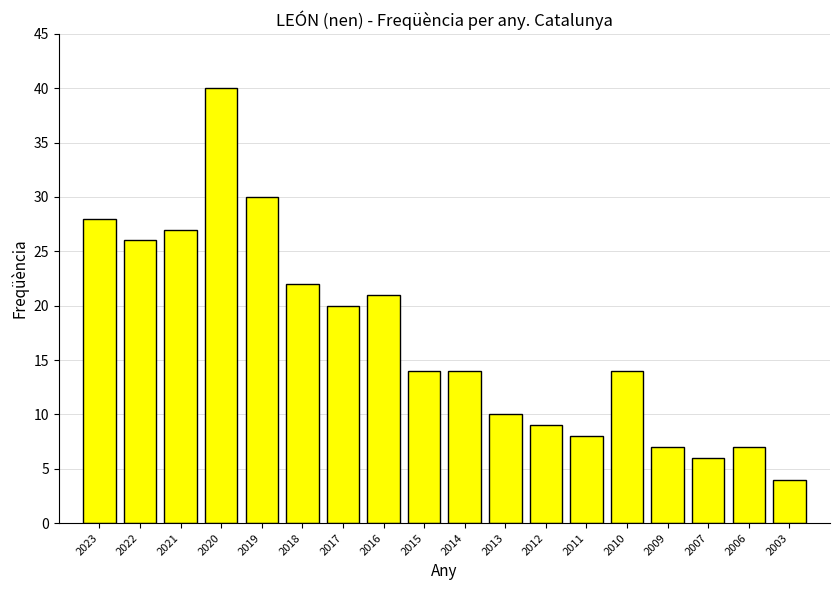

Which category has the lowest value across all series?

2003